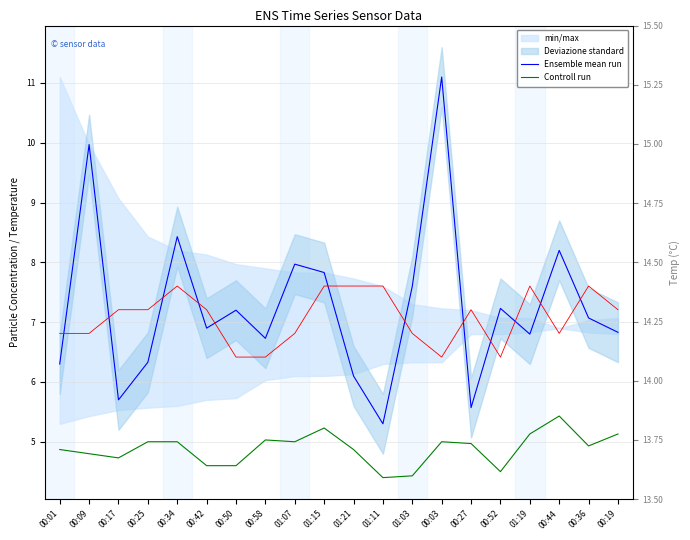

The Temperature series shows 14.4 at 00:34. True or false?

True